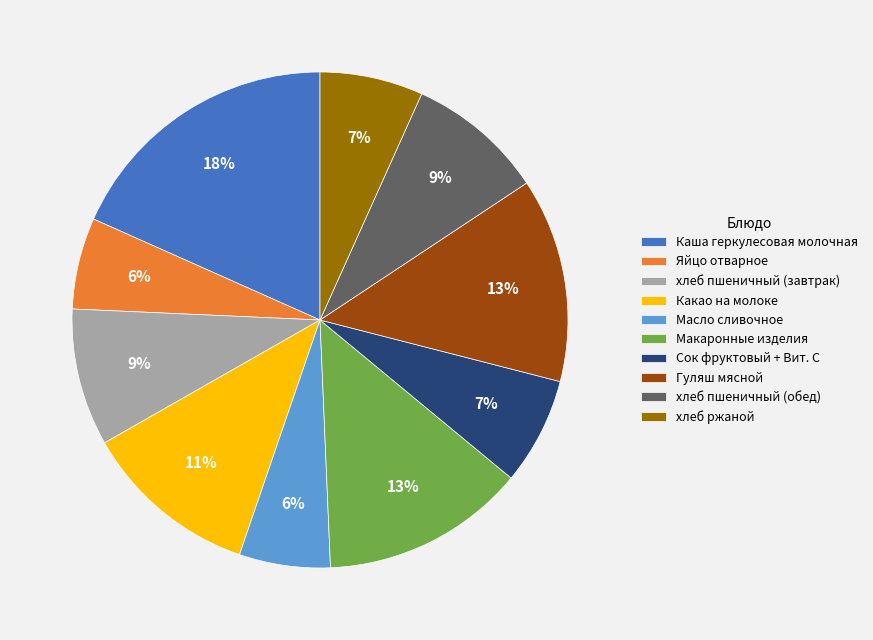

To the nearest percent, what is the difference between the хлеб пшеничный (завтрак) and хлеб ржаной slice percentages?

2%